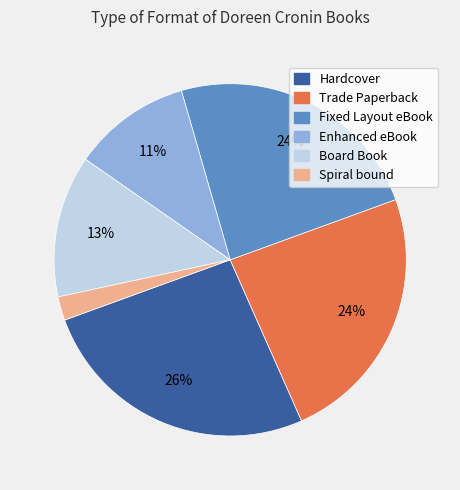

Which category has the biggest portion of the pie?

Hardcover